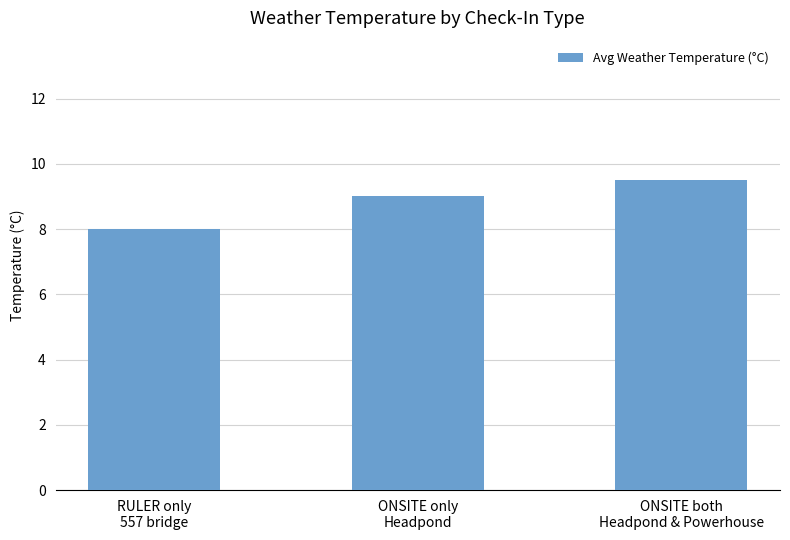

Which has a higher value, ONSITE only
Headpond or ONSITE both
Headpond & Powerhouse?

ONSITE both
Headpond & Powerhouse